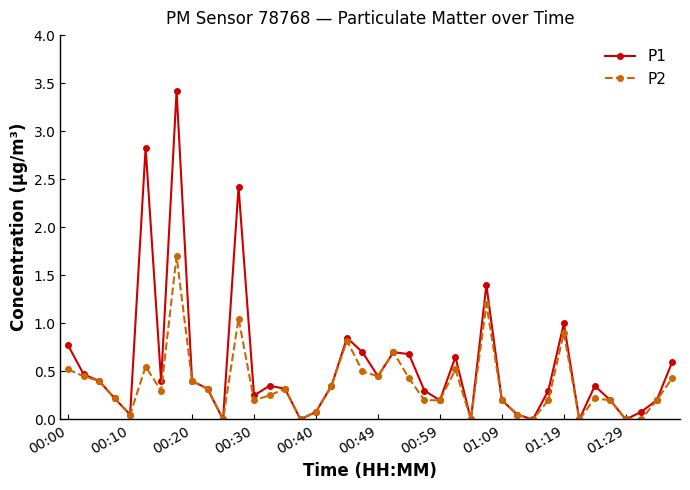

Rank the series by their maximum value, from lowest to highest.

P2, P1